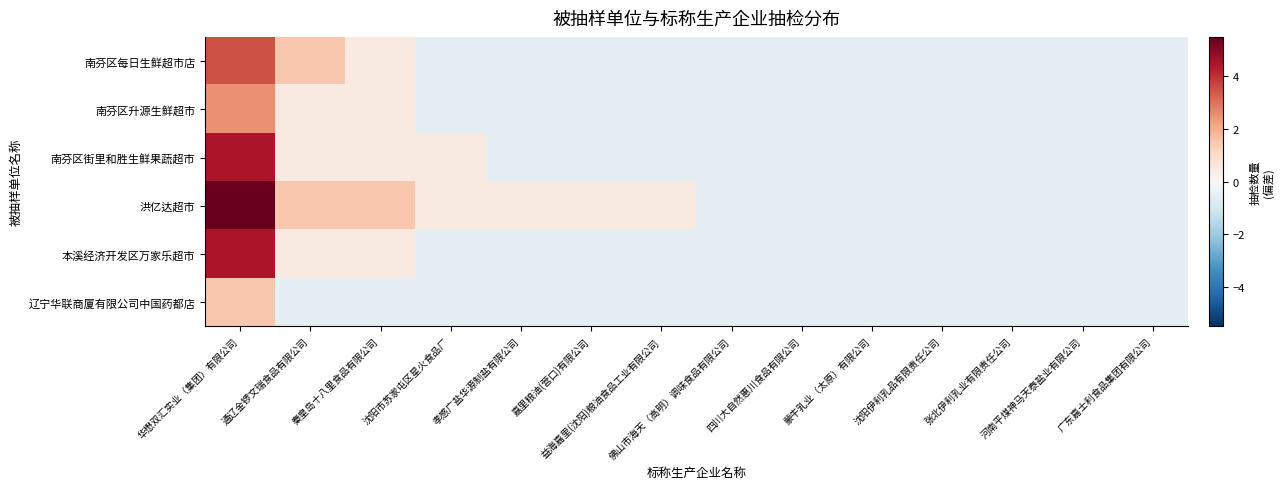

Which series has the largest range (max minus min)?

洪亿达超市